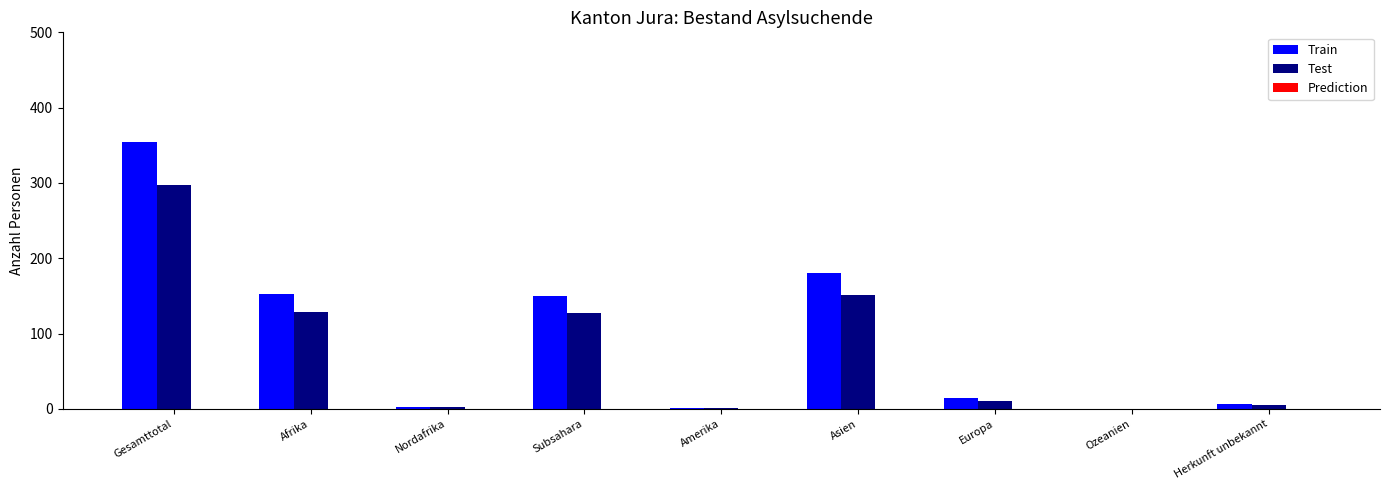

Between Subsahara and Asien, which series saw the biggest shift?

Train